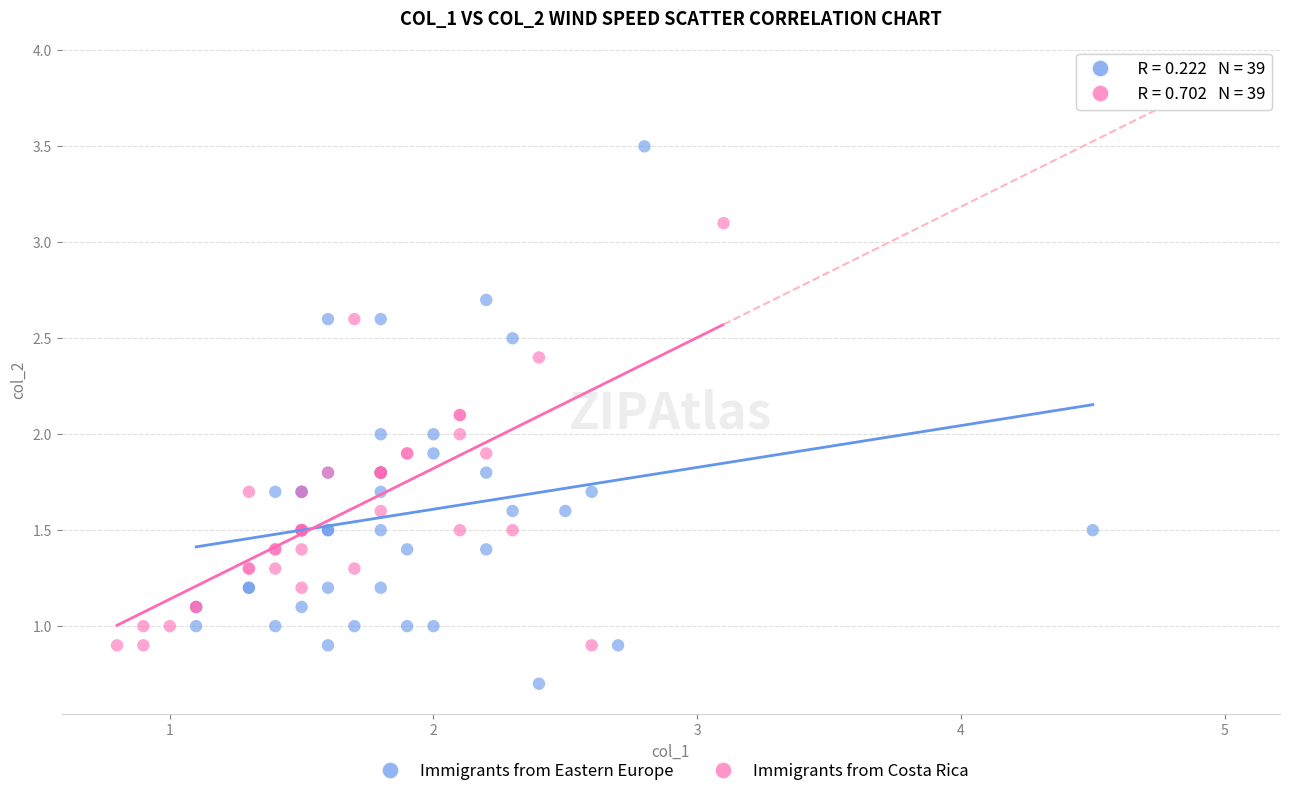

Which series reaches the maximum Y coordinate?

Immigrants from Eastern Europe